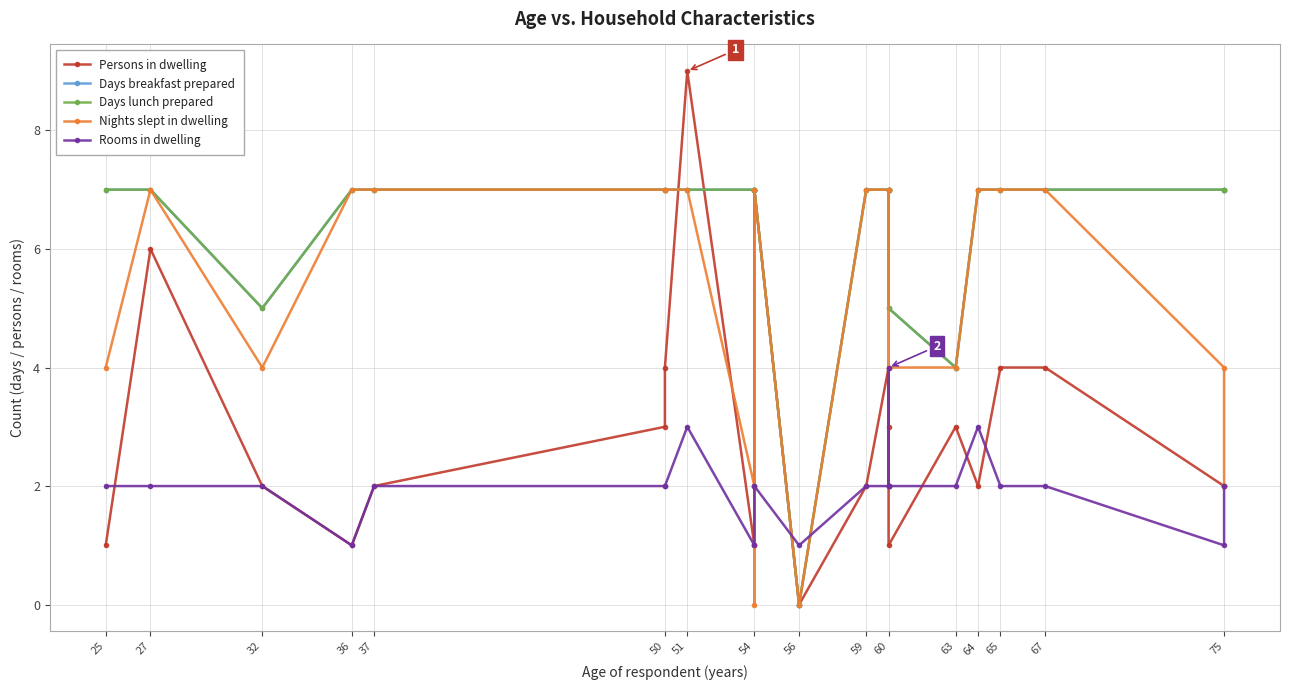

How many interior local valleys does the Rooms in dwelling series have?

4